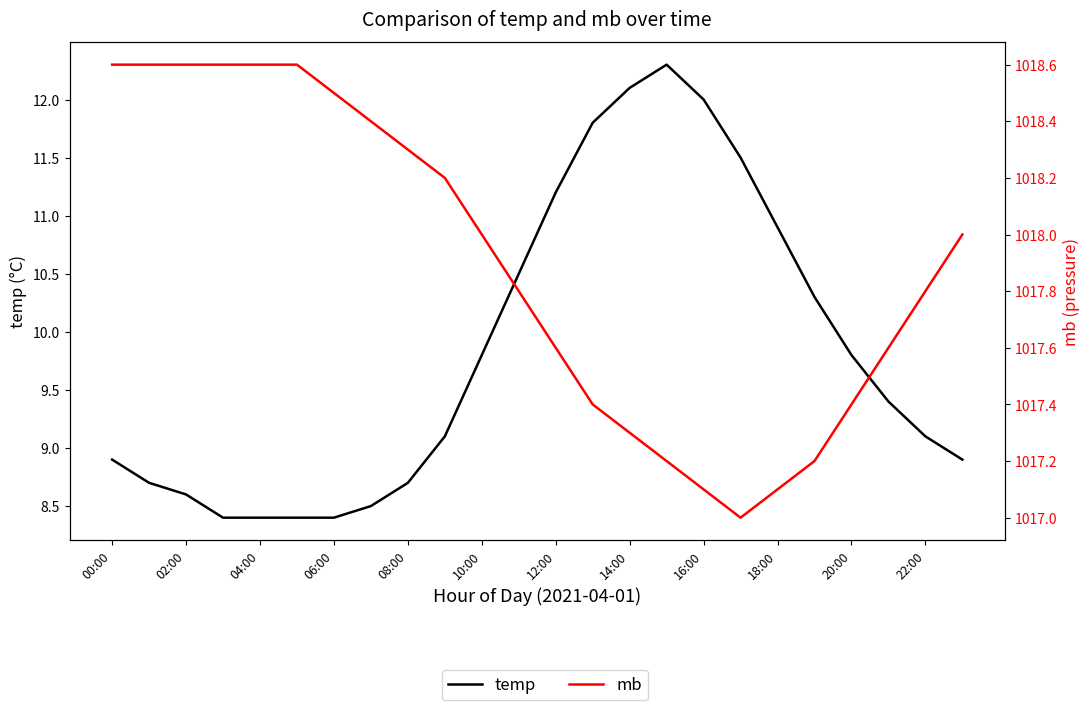

True or false: mb has more than 2 interior local peaks.

False